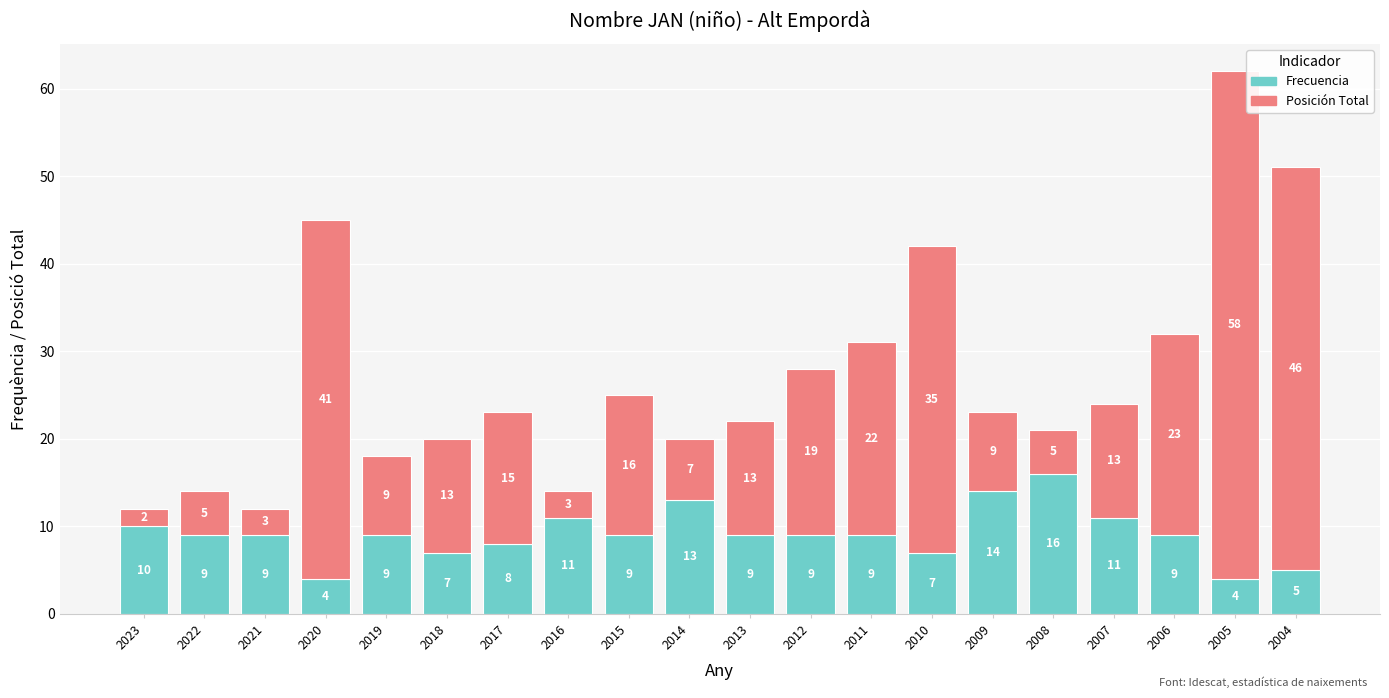

Reading left to right, transcribe the values for Frecuencia.

2023=10	2022=9	2021=9	2020=4	2019=9	2018=7	2017=8	2016=11	2015=9	2014=13	2013=9	2012=9	2011=9	2010=7	2009=14	2008=16	2007=11	2006=9	2005=4	2004=5